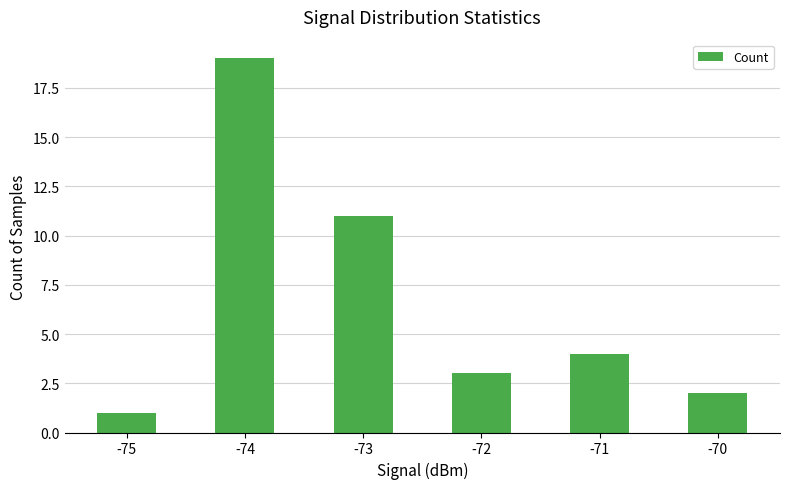

What is the smallest value displayed?

1